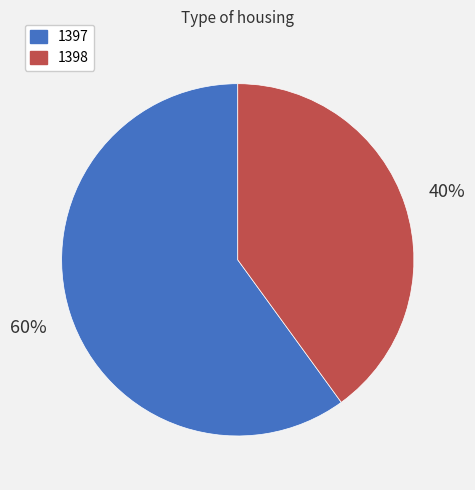

Is the sum of 1398 and 1397 greater than half?

Yes